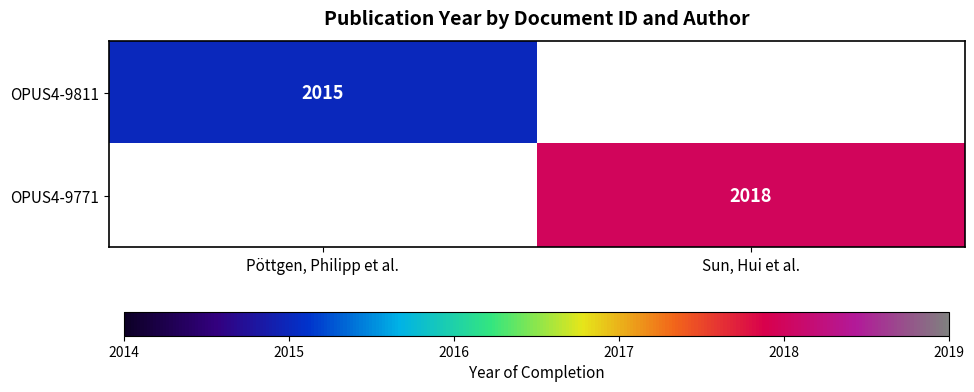

Which label corresponds to the smallest value in the chart?

Pöttgen, Philipp et al.